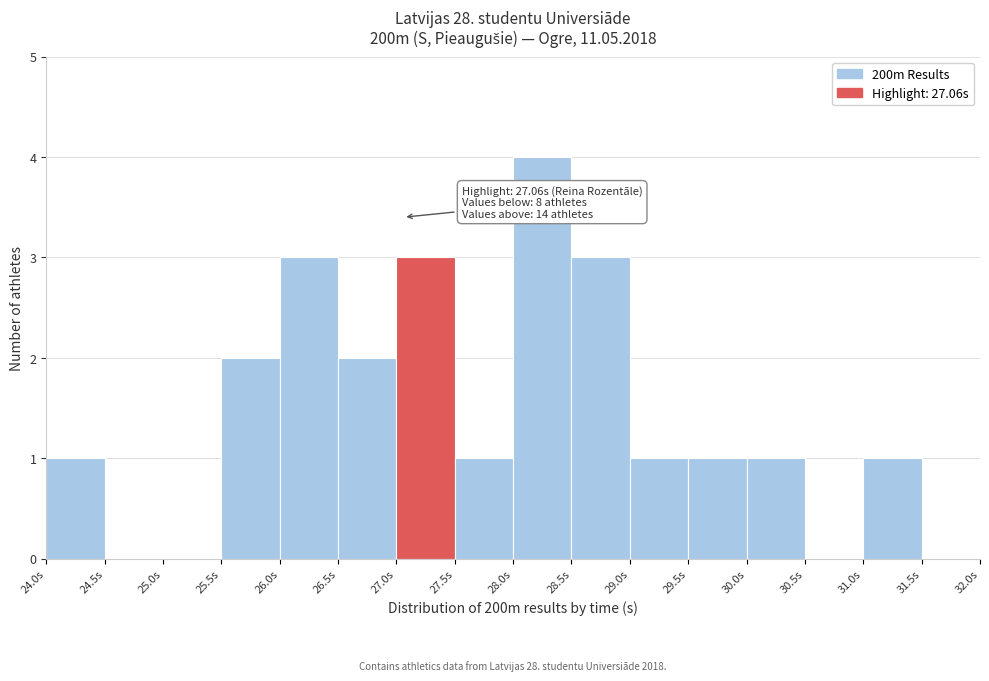

Over which range of the x-axis is the bar tallest?

28.0 to 28.5